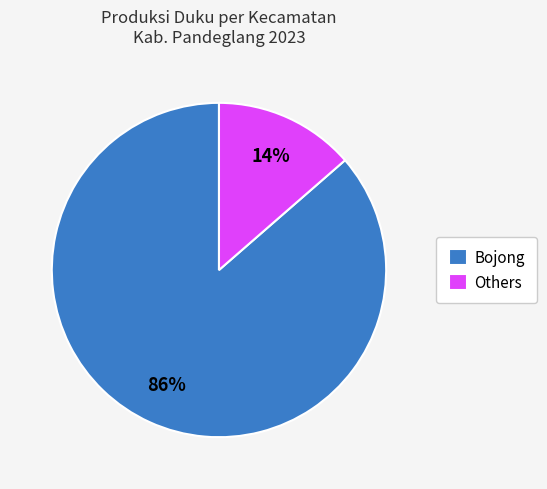

What is the majority slice?

Bojong